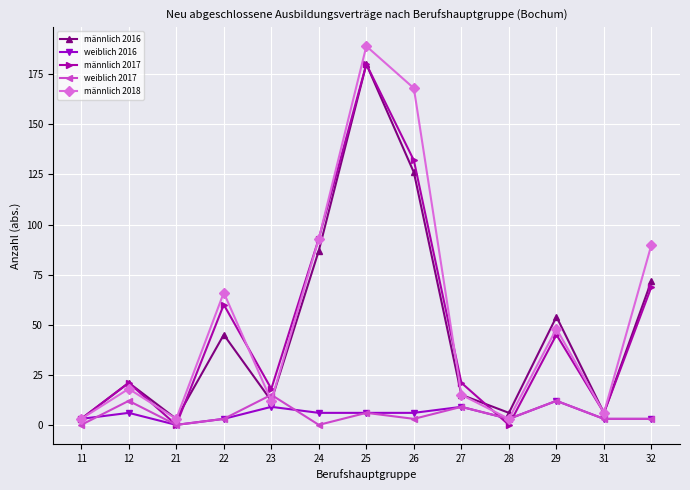

What is the average value of the weiblich 2016 series?

5